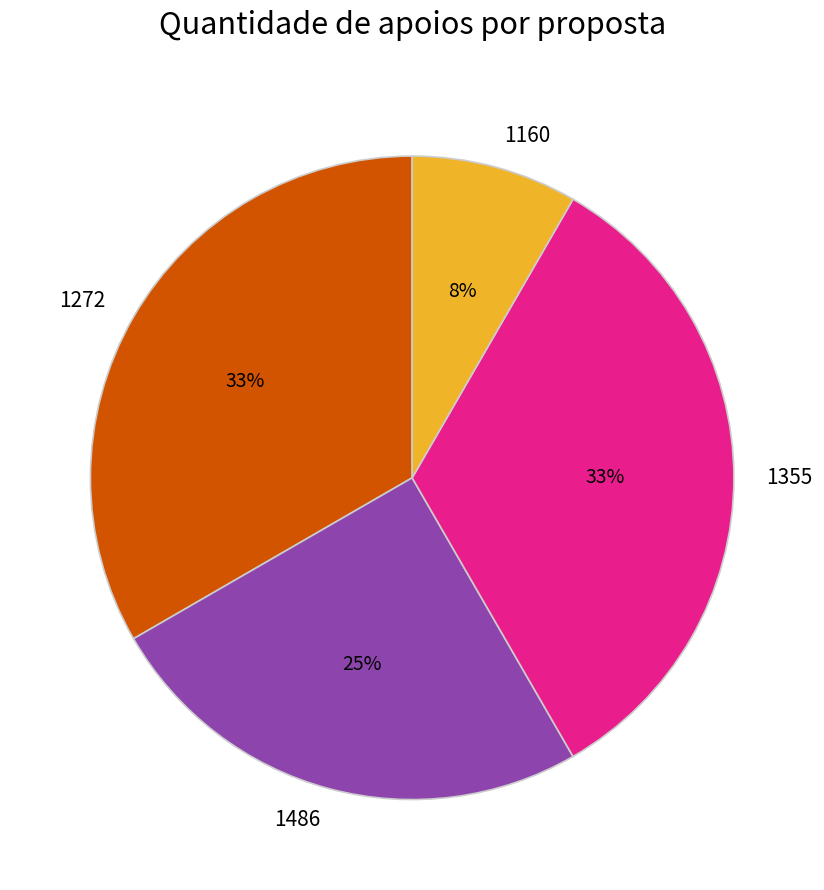

Combined, do 1160 and 1355 account for over 50%?

No